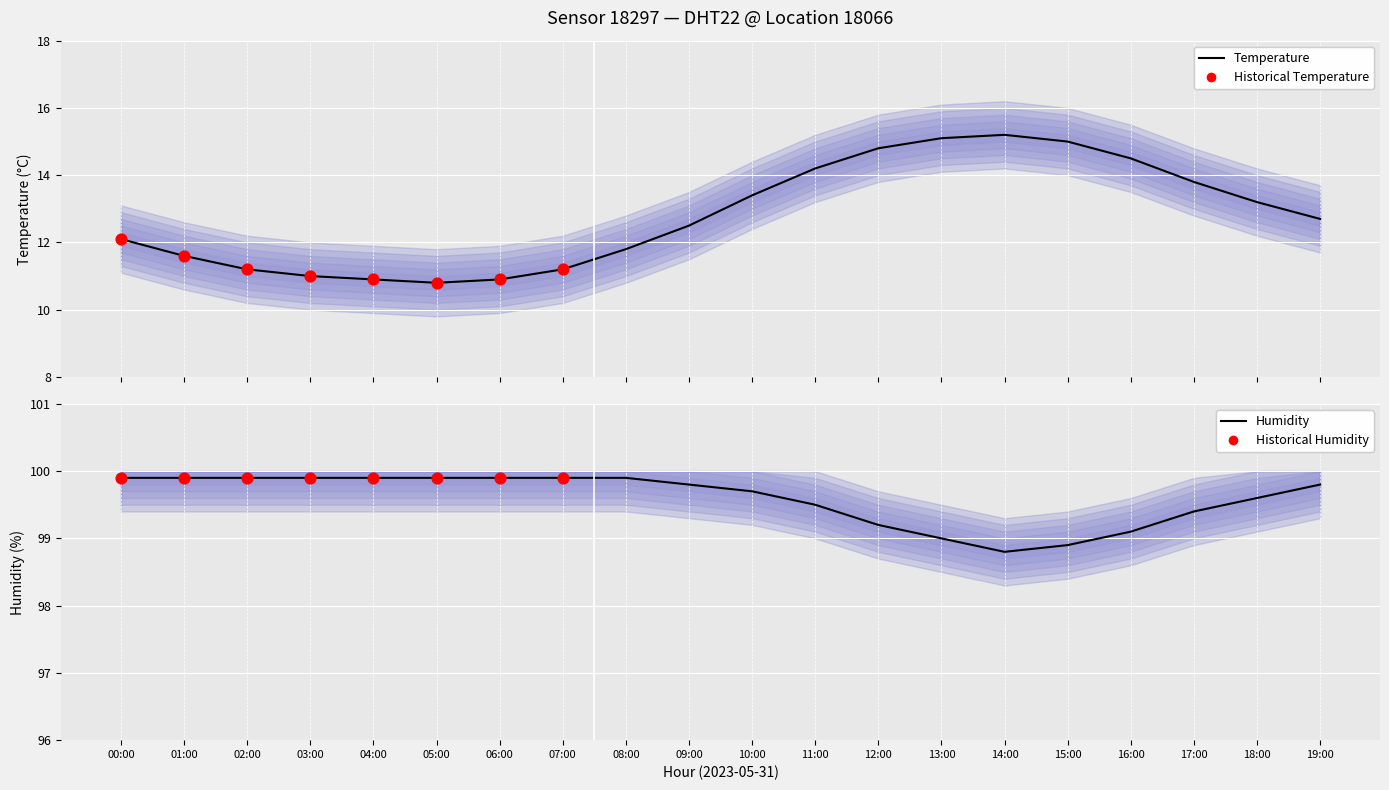

Which series has the widest spread of Y values?

temperature